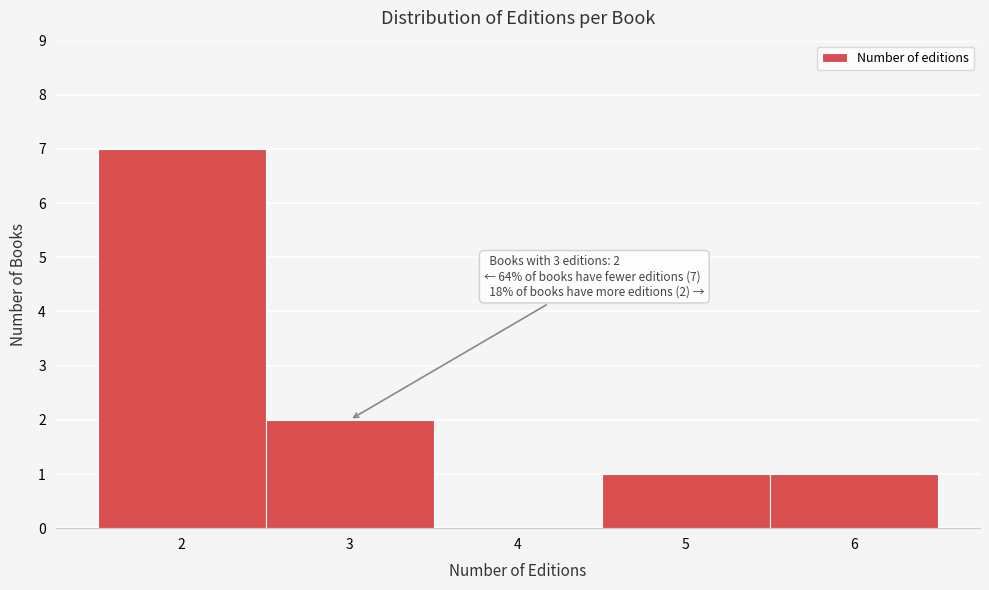

Over which range of the x-axis is the bar tallest?

1.5 to 2.5